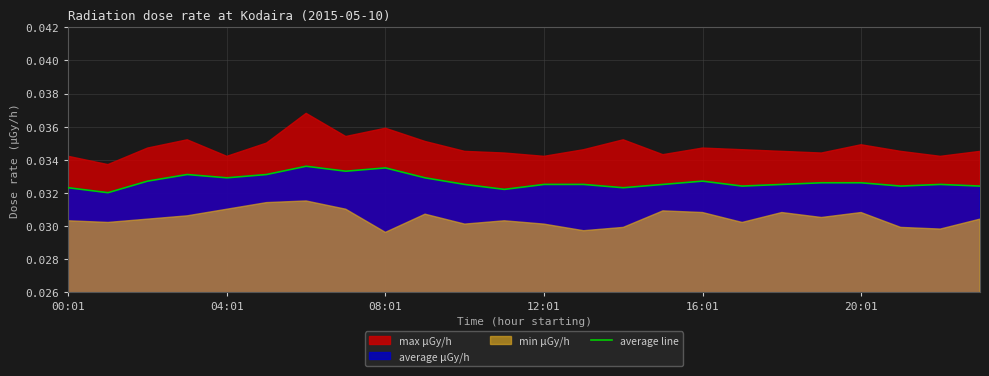

Which has a higher value, 7 or 6?

6